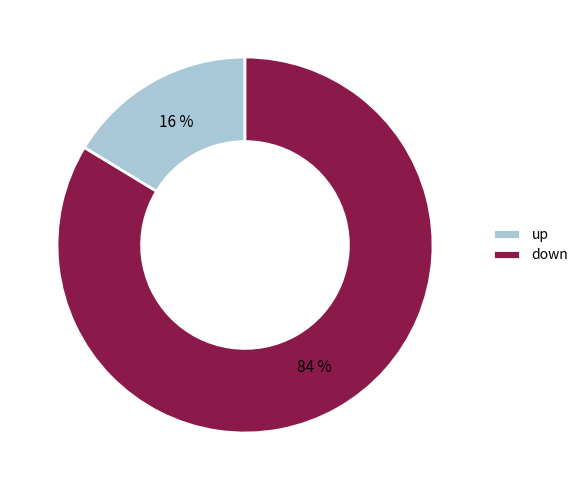

Is there any slice that represents more than half of the pie?

Yes